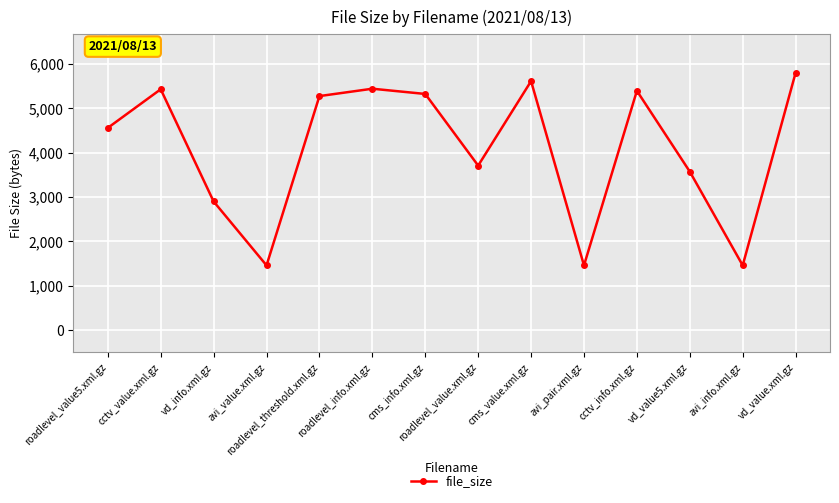

What is the average value?

4102